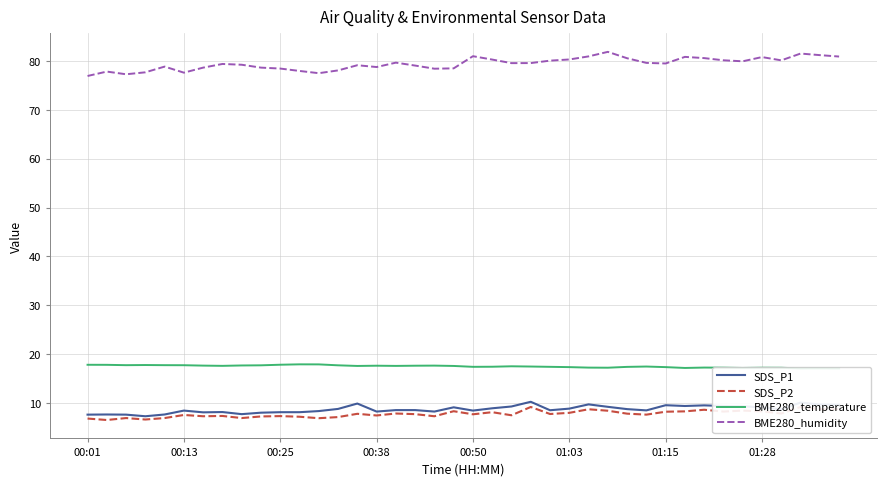

How many values in the SDS_P2 series exceed 7?

33